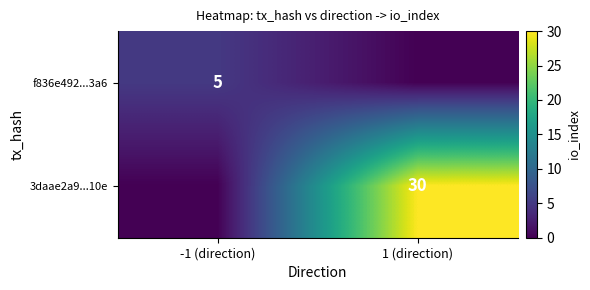

The f836e492...3a6 series shows 7 at -1 (direction). True or false?

False